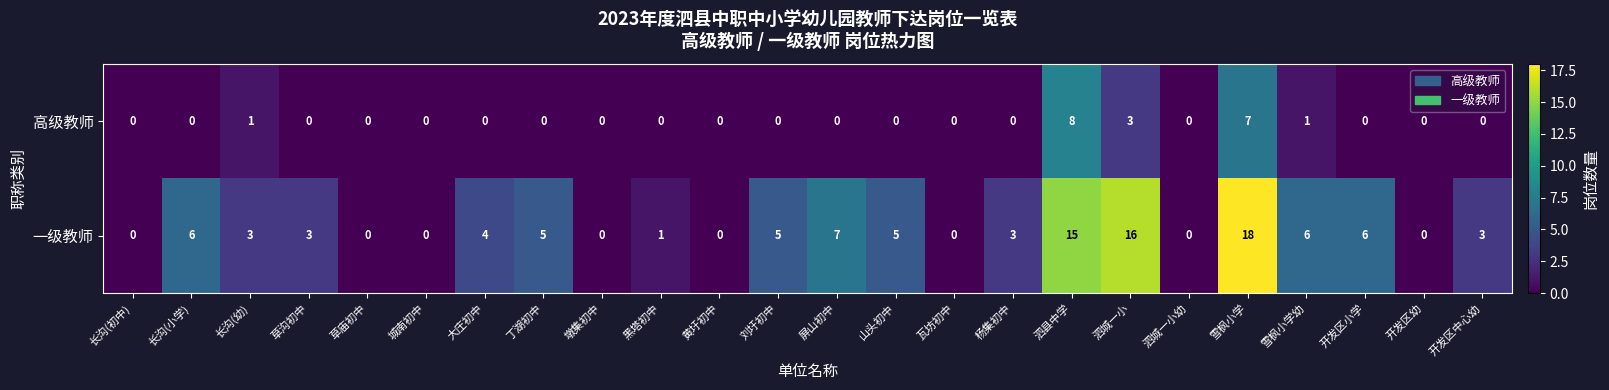

What is the total value across all series at 泗城一小?

19